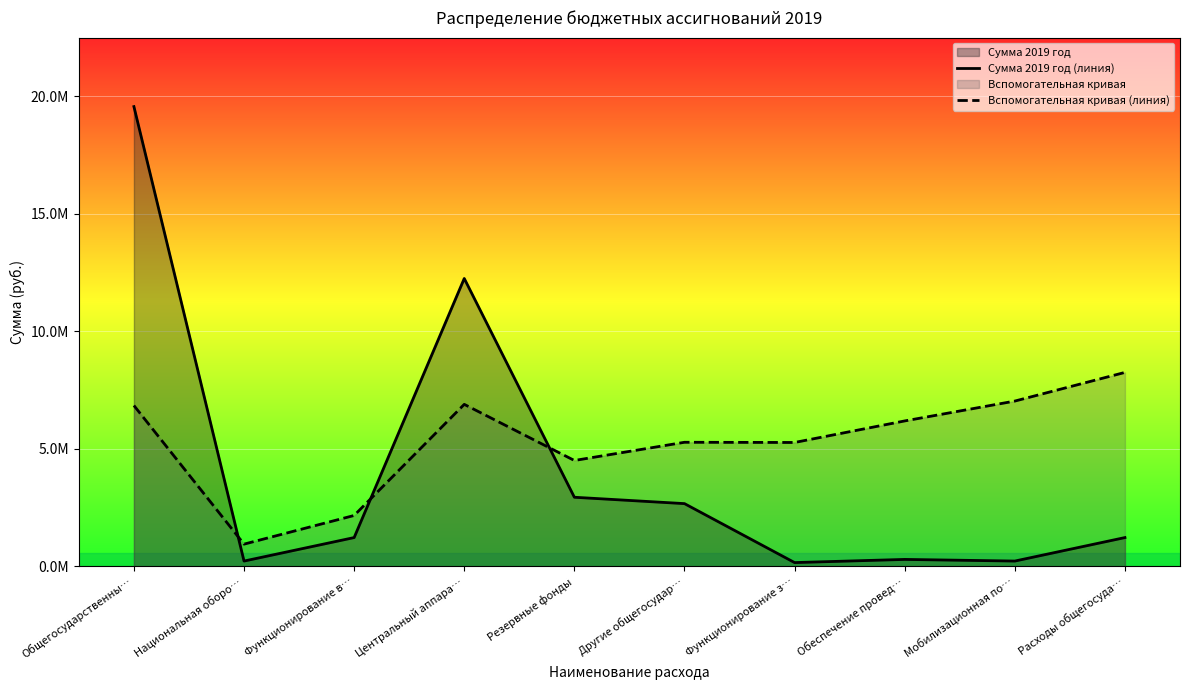

At Общегосударственны…, list the series in order from smallest to largest.

Вспомогательная кривая (линия), Сумма 2019 год (линия)